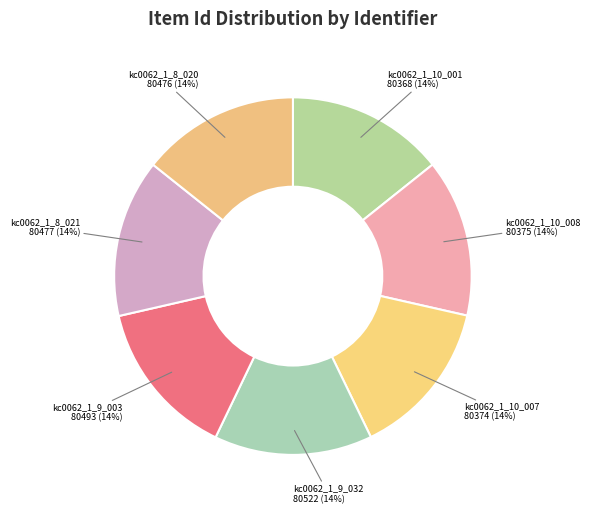

Approximately how many times larger is the value at kc0062_1_10_001 compared to kc0062_1_10_007?

1.0